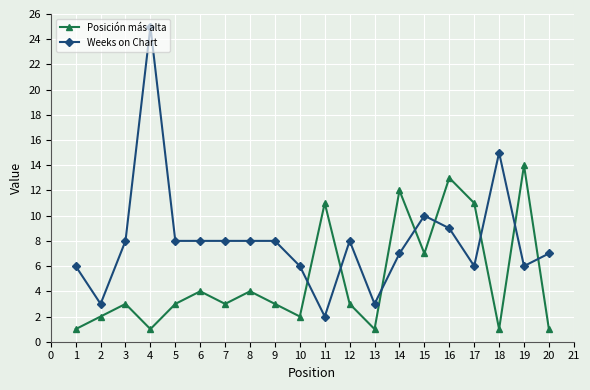

How many interior local peaks does the Posición más alta series have?

7